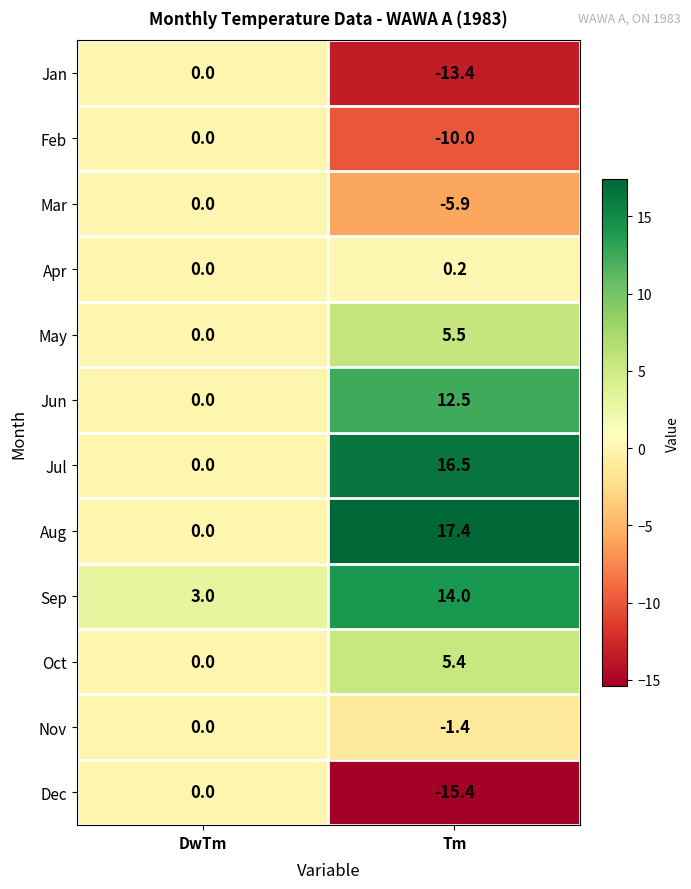

What is the difference between the maximum and minimum values in the Jul series?

16.5